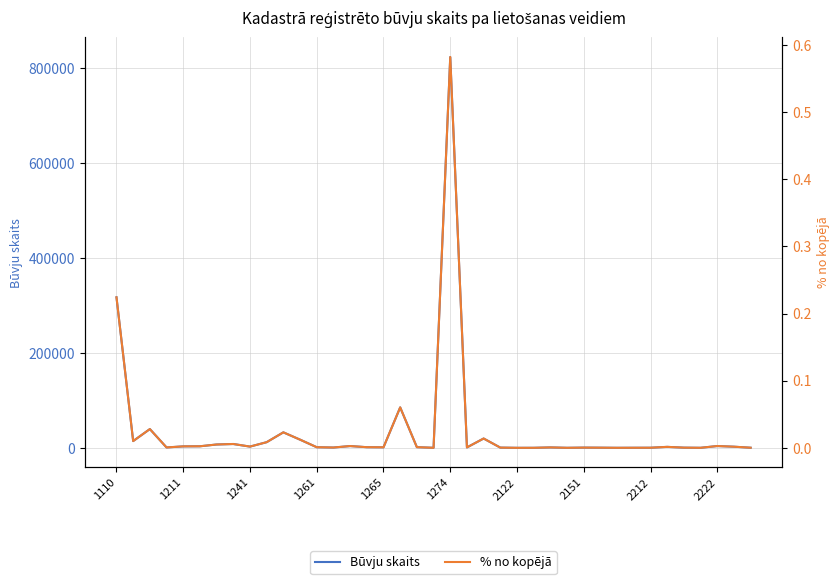

At 1265, list the series in order from smallest to largest.

% no kopējā, Būvju skaits